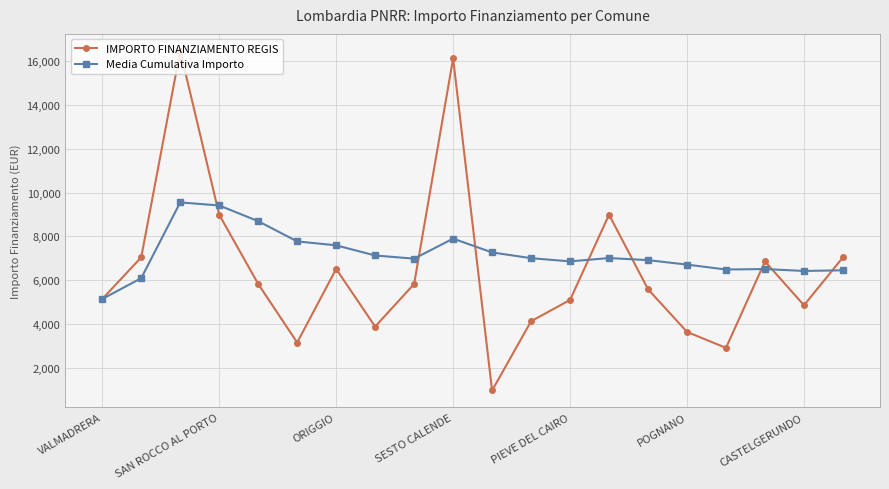

Rank the series by their maximum value, from lowest to highest.

Media Cumulativa Importo, IMPORTO FINANZIAMENTO REGIS